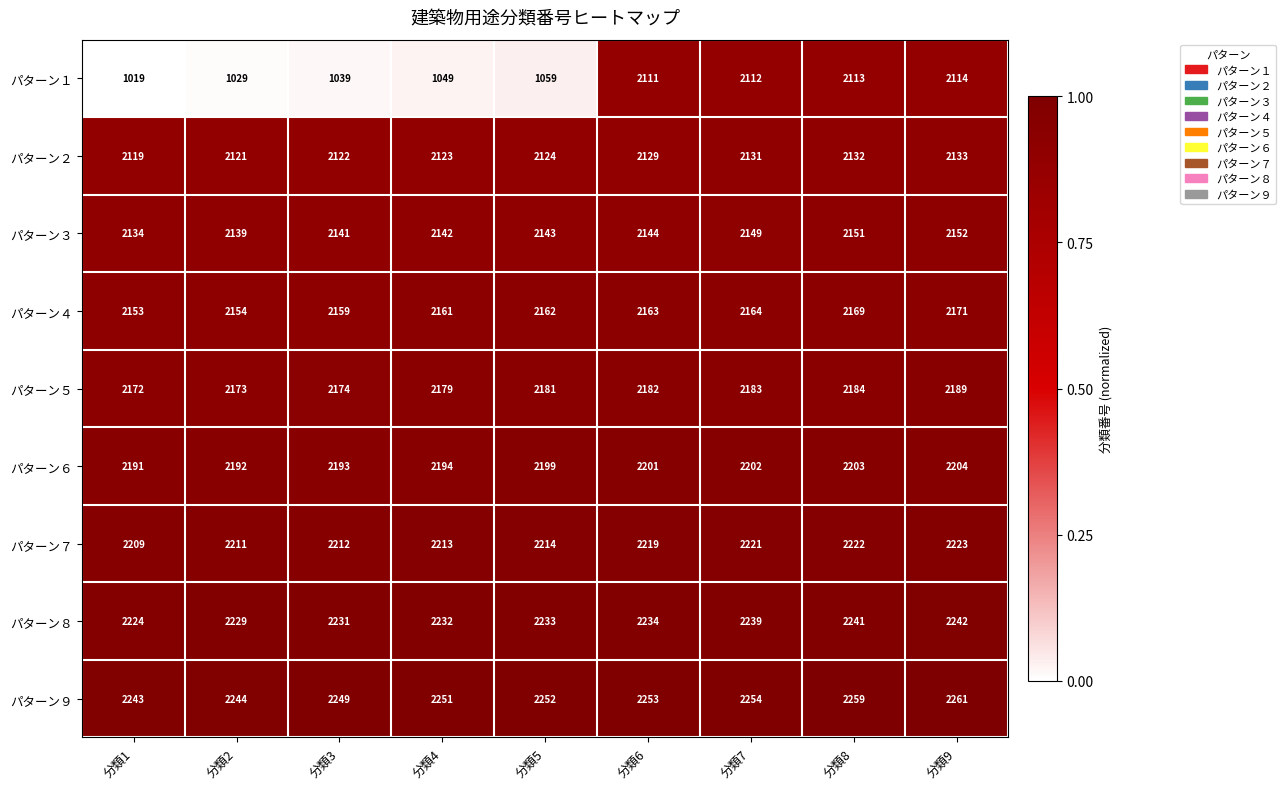

True or false: パターン７ has a value of 2222 at 分類8.

True